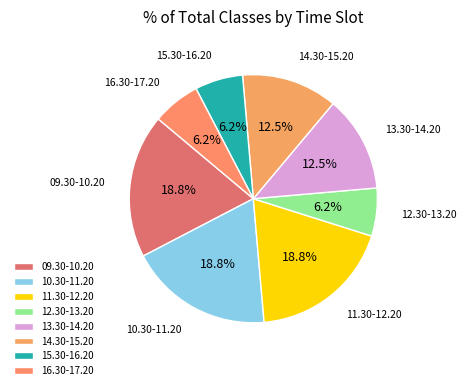

Do 12.30-13.20 and 16.30-17.20 together represent more than half of the pie?

No